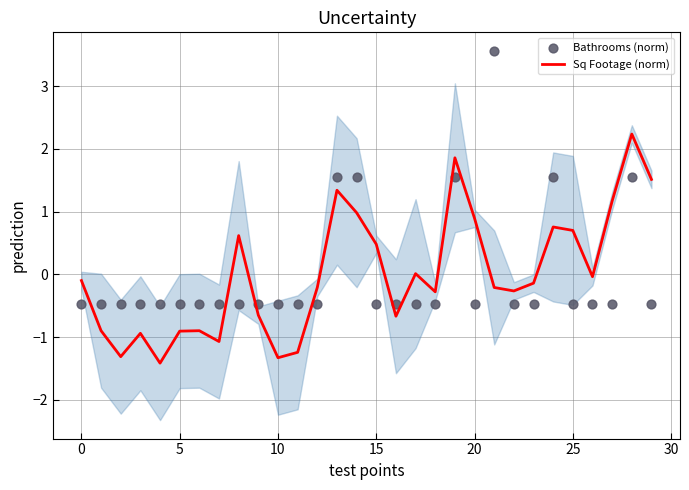

At how many categories does at least one series exceed -1?

30